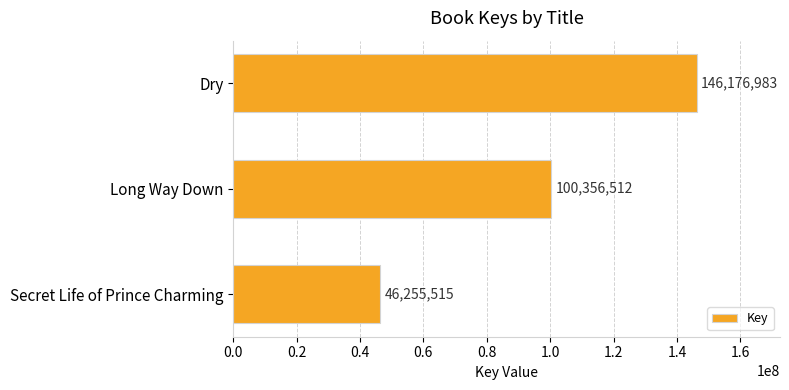

True or false: the data shows 46255515 at Secret Life of Prince Charming.

True